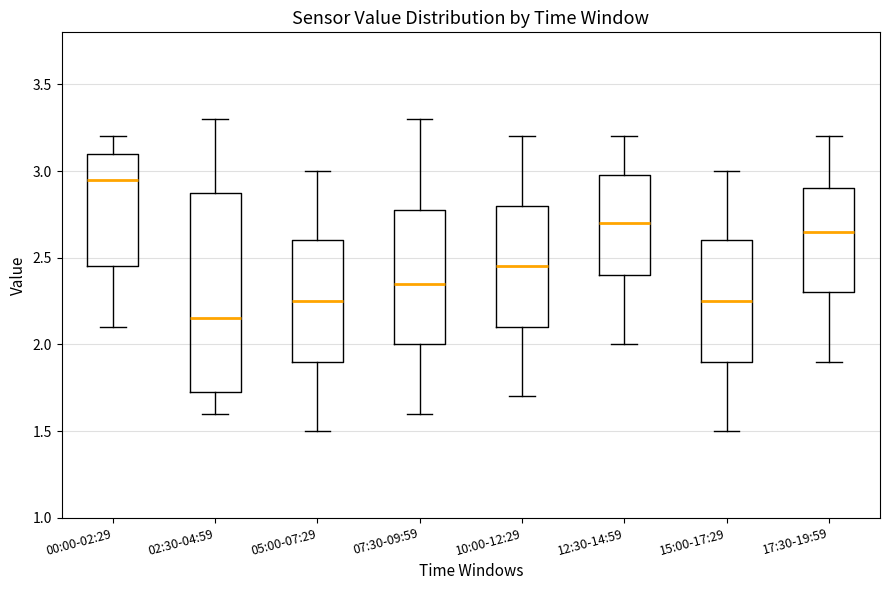

Reading left to right, transcribe this box plot: for each box, give where its median line is, the range the box spans, and where its two whiskers end, as read against the y-axis. The values are not printed on the chart, so give them approximately, as read against the axis.

00:00-02:29: median 2.95, box 2.45 to 3.10, whiskers 2.10 to 3.20
02:30-04:59: median 2.15, box 1.75 to 2.90, whiskers 1.60 to 3.30
05:00-07:29: median 2.25, box 1.90 to 2.60, whiskers 1.50 to 3.00
07:30-09:59: median 2.35, box 2.00 to 2.80, whiskers 1.60 to 3.30
10:00-12:29: median 2.45, box 2.10 to 2.80, whiskers 1.70 to 3.20
12:30-14:59: median 2.70, box 2.40 to 3.00, whiskers 2.00 to 3.20
15:00-17:29: median 2.25, box 1.90 to 2.60, whiskers 1.50 to 3.00
17:30-19:59: median 2.65, box 2.30 to 2.90, whiskers 1.90 to 3.20